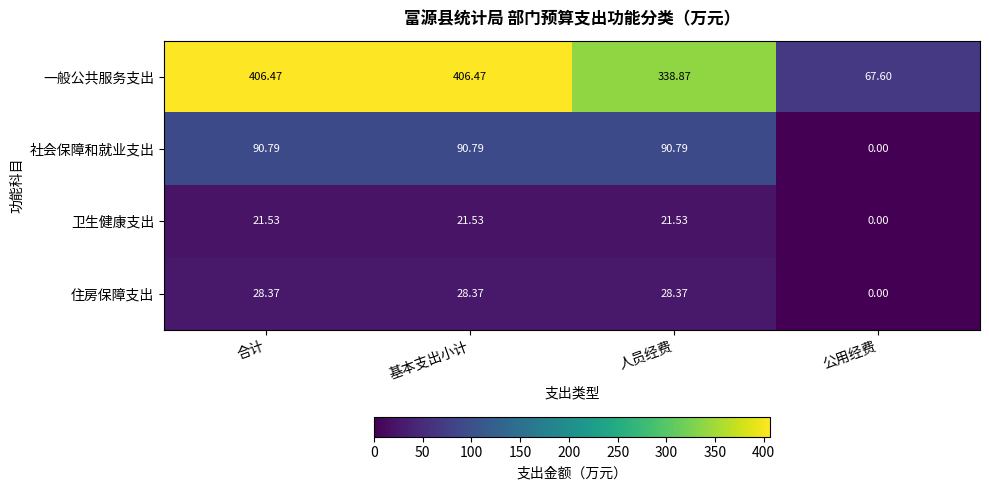

At which label does 住房保障支出 first exceed 28?

合计